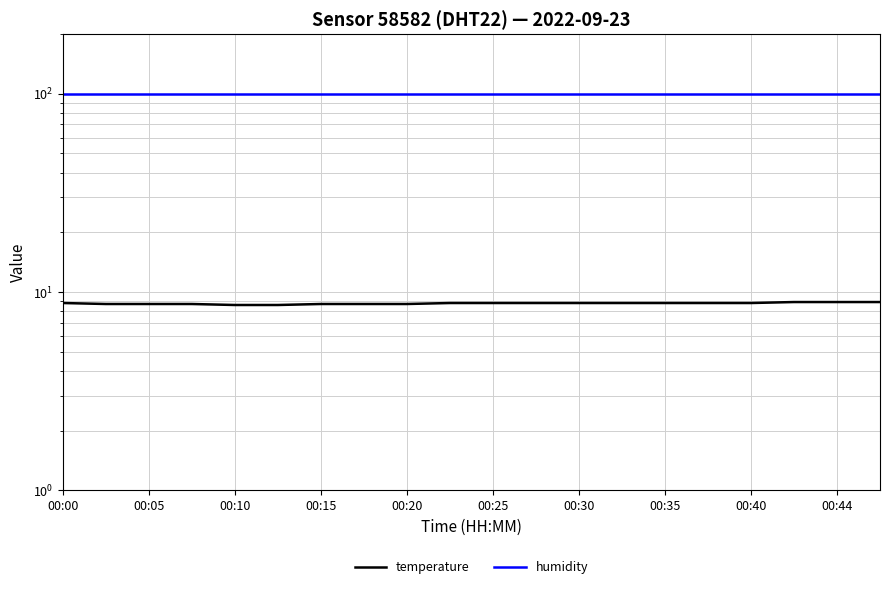

At 00:30, list the series in order from smallest to largest.

temperature, humidity